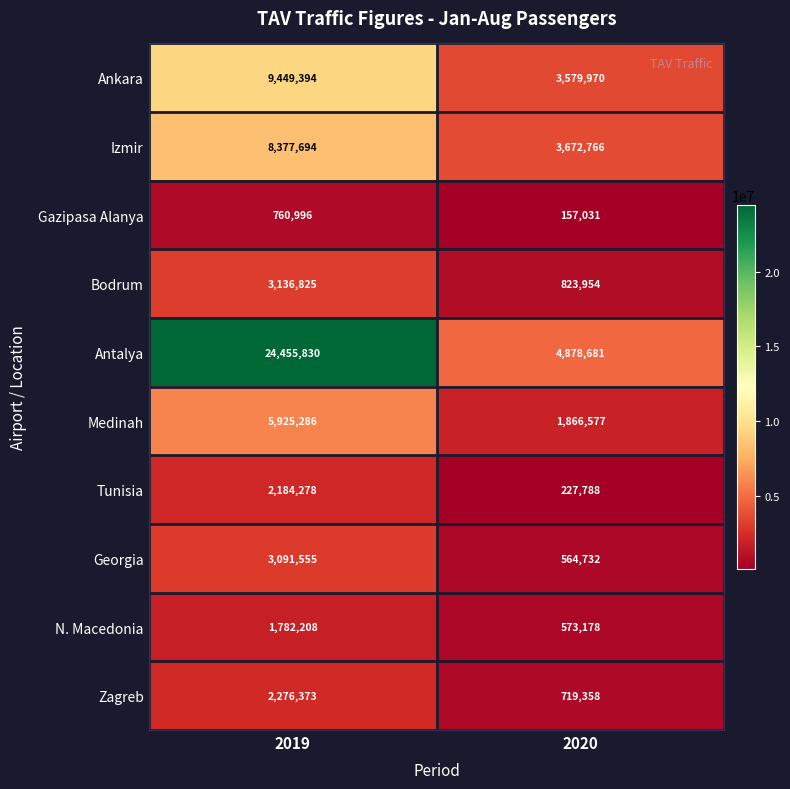

What is the average value of the Tunisia series?

1206033